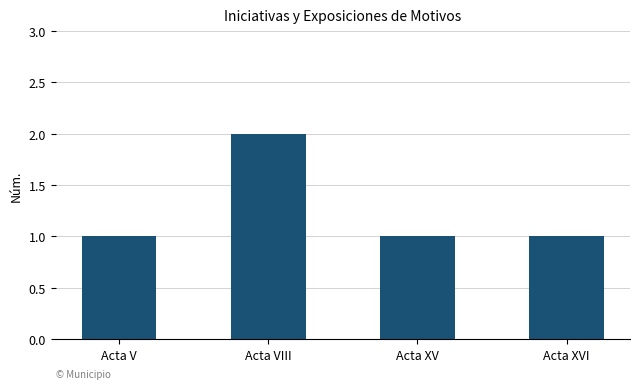

Is it true that the value at Acta VIII is 2?

True